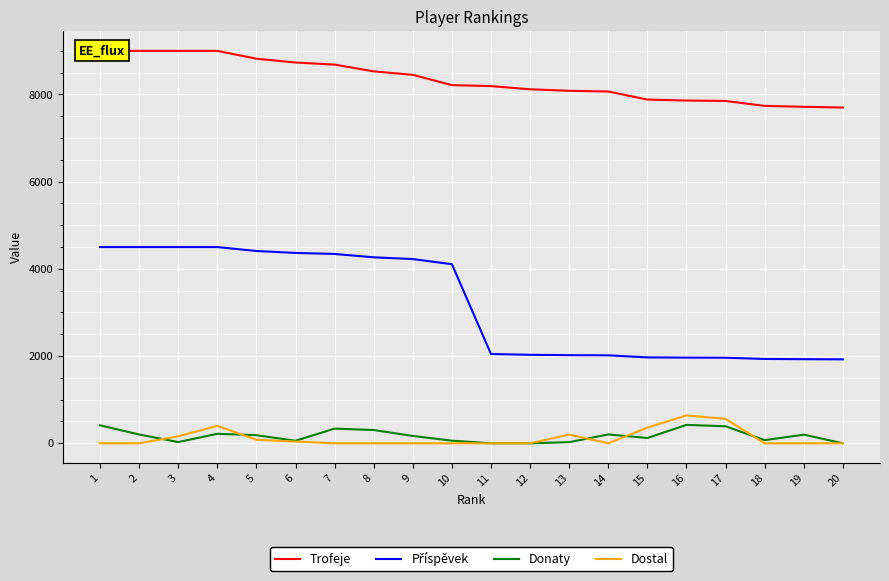

How many positive values does the Dostal series have?

8